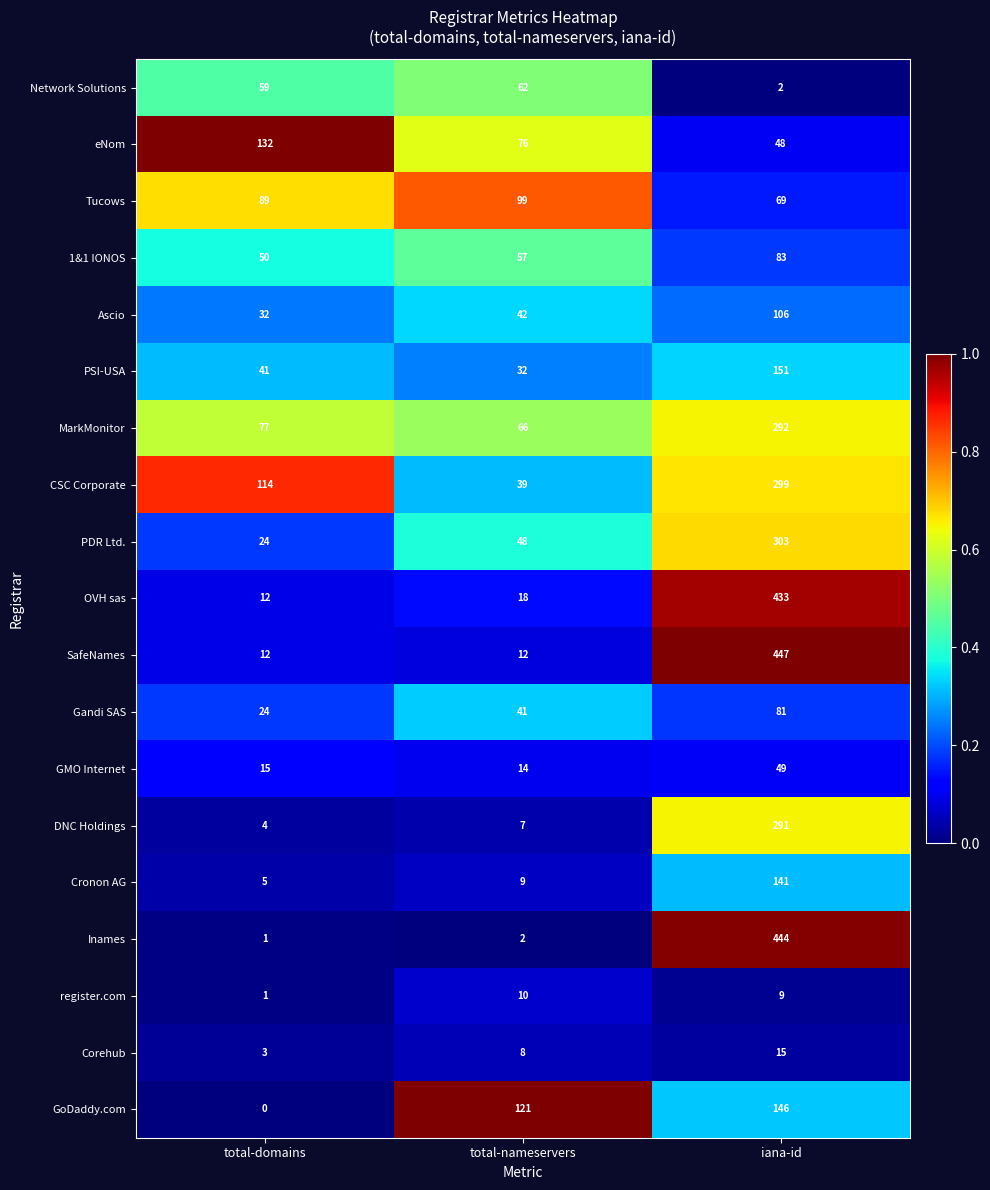

Which series has the largest total across all categories?

SafeNames